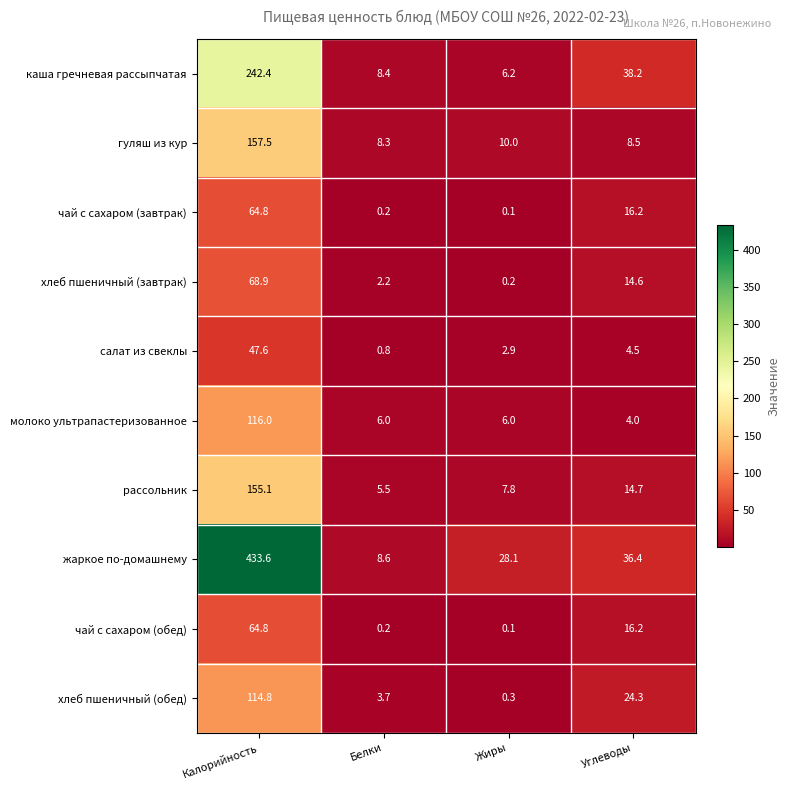

The чай с сахаром (завтрак) series shows 5.1 at Углеводы. True or false?

False